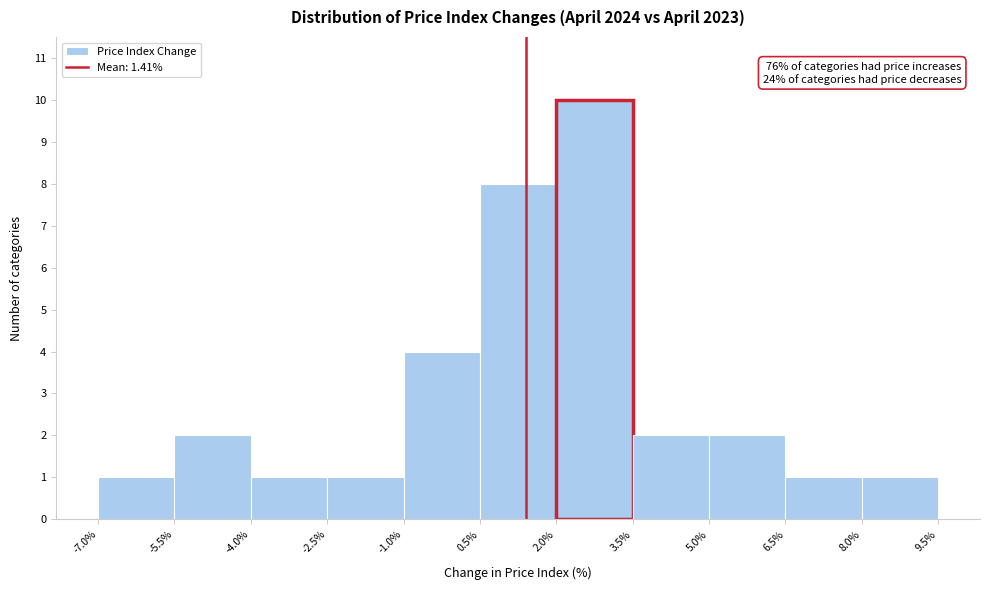

Over which range of the x-axis is the bar tallest?

2.0% to 3.5%